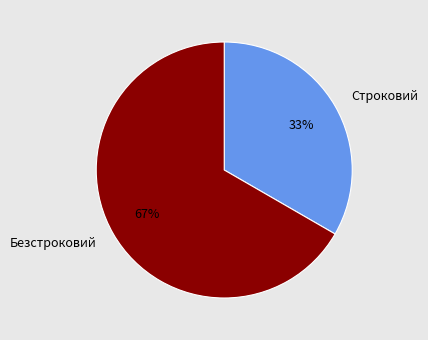

Is the sum of Строковий and Безстроковий greater than half?

Yes